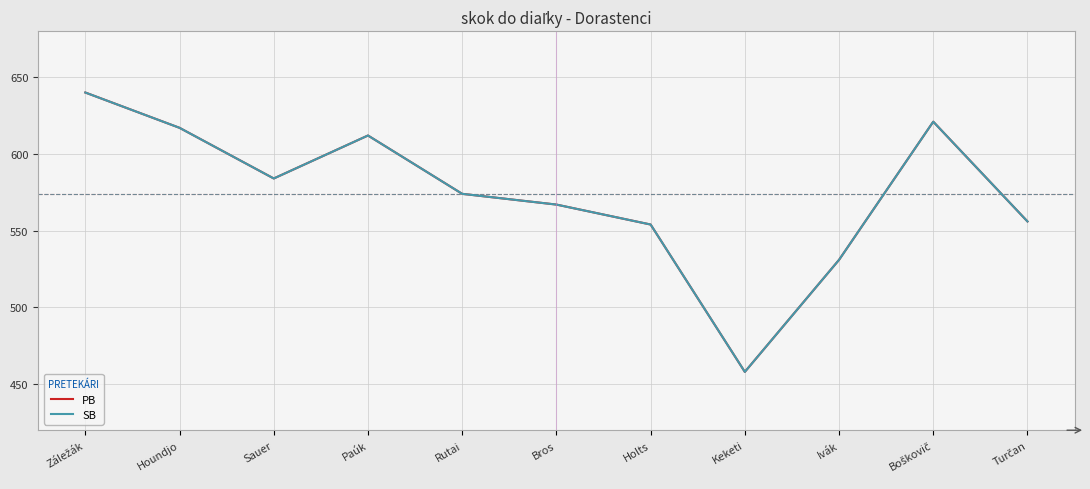

Does the chart display data point markers on the line(s)?

No